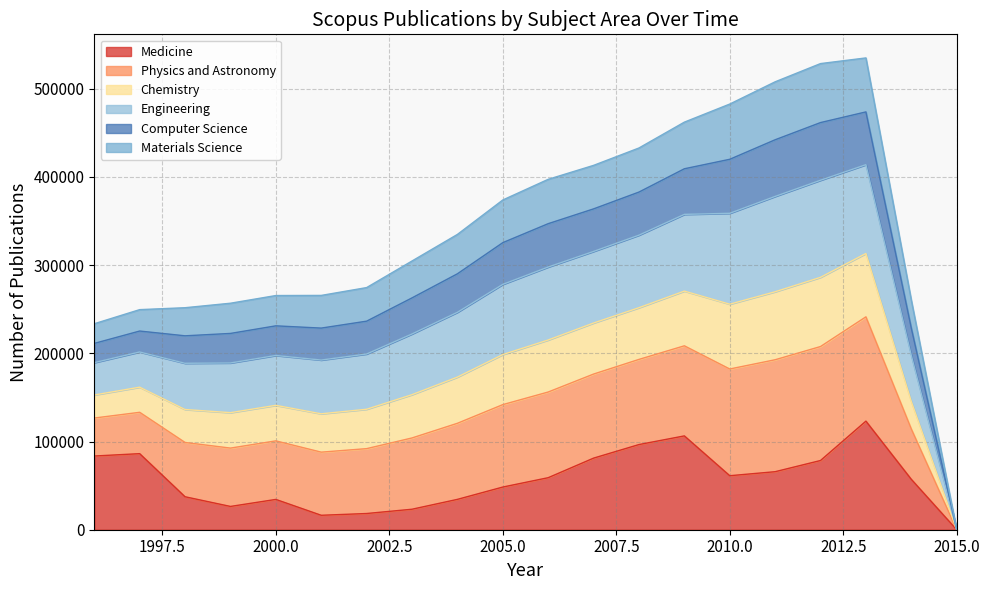

What is the total value across all series at 2000.0?

265514.0